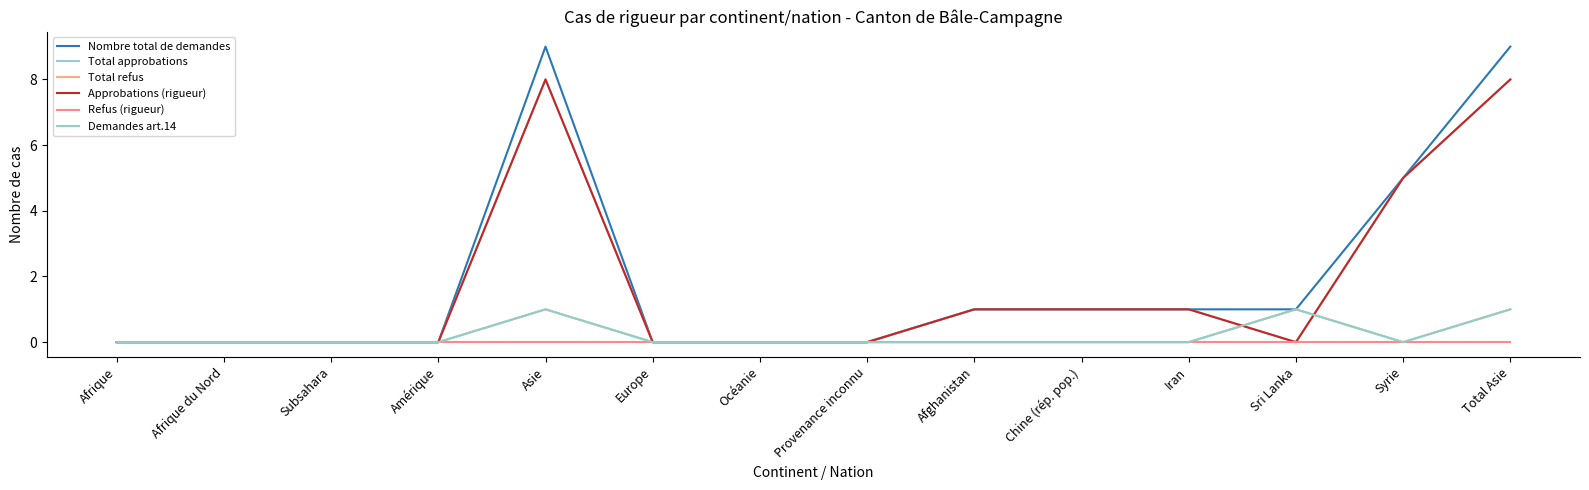

What is the average value of the Approbations (rigueur) series?

2